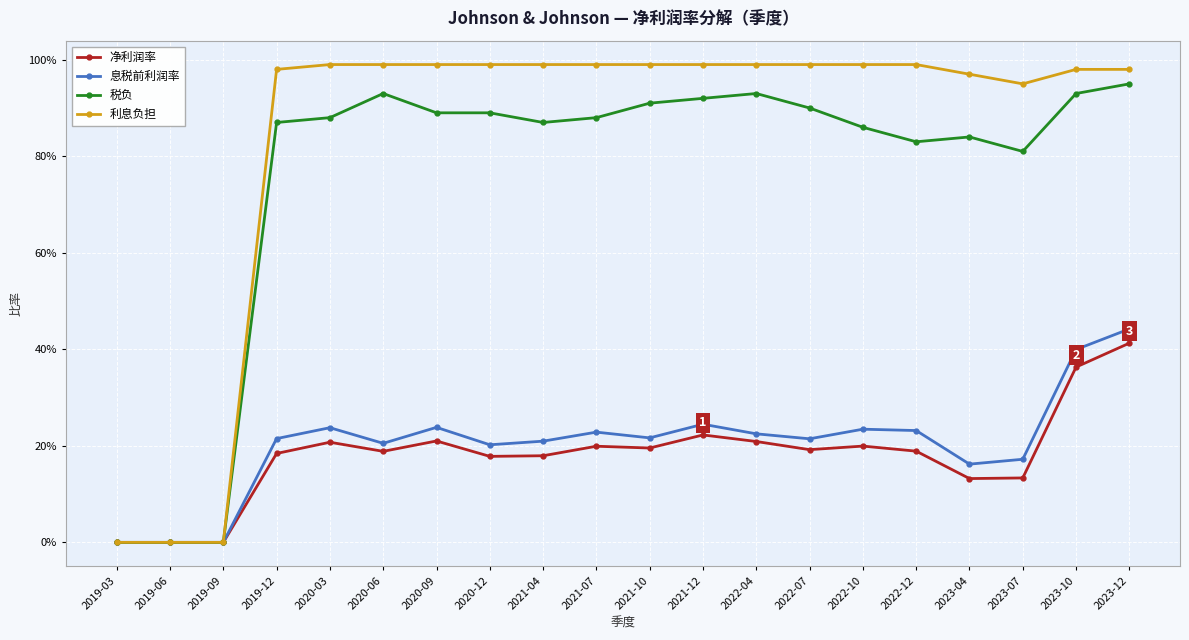

List the labels in order of 税负 value, smallest first.

2019-03, 2019-06, 2019-09, 2023-07, 2022-12, 2023-04, 2022-10, 2019-12, 2021-04, 2020-03, 2021-07, 2020-09, 2020-12, 2022-07, 2021-10, 2021-12, 2020-06, 2022-04, 2023-10, 2023-12